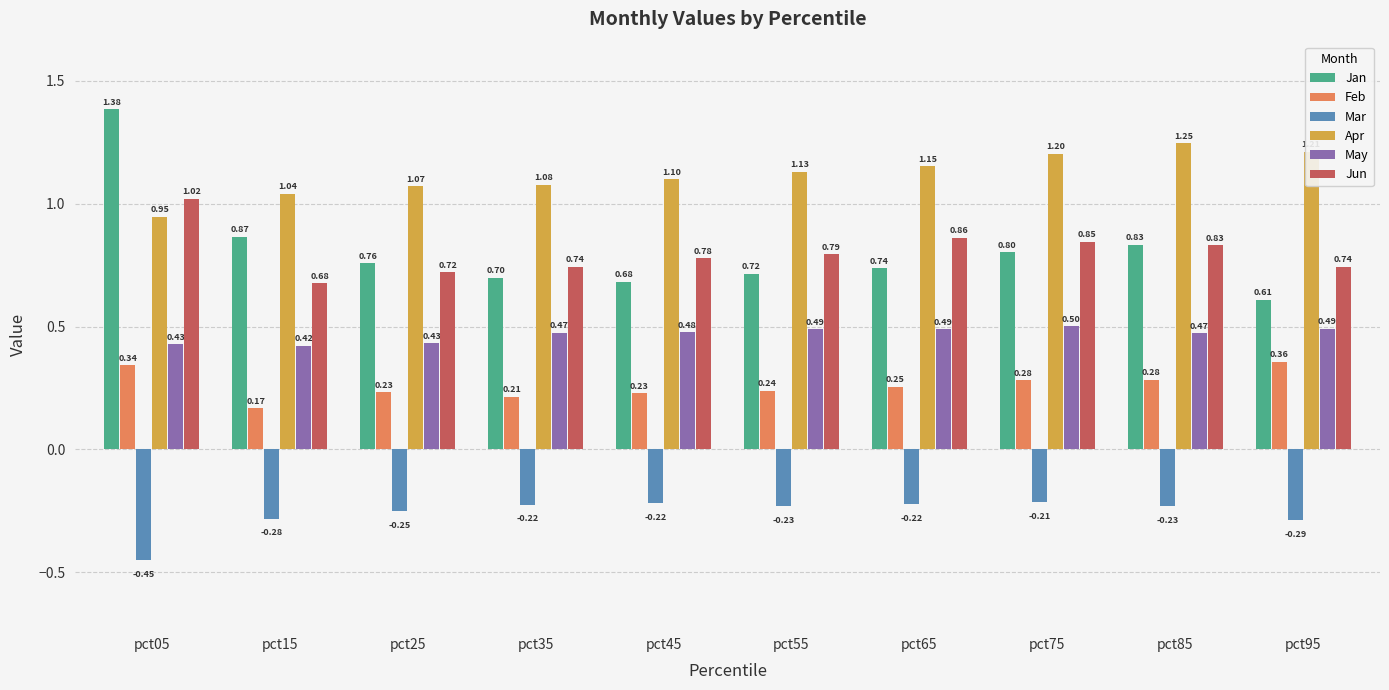

How many bars are there in total?

60